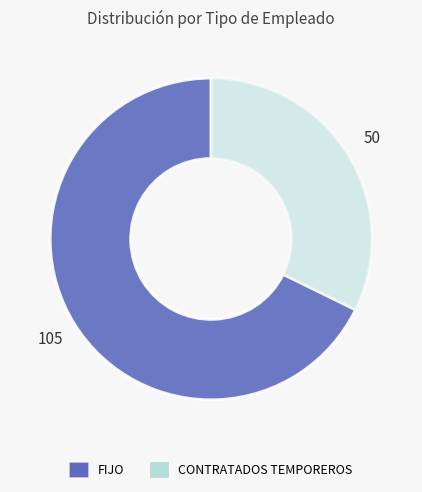

Which slice is the smallest?

CONTRATADOS TEMPOREROS